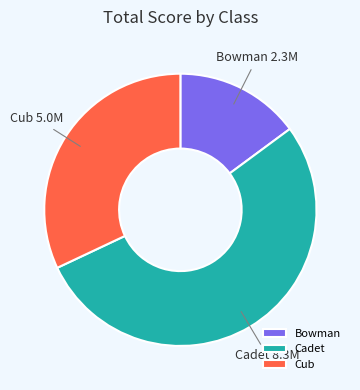

How many segments does this pie chart have?

3